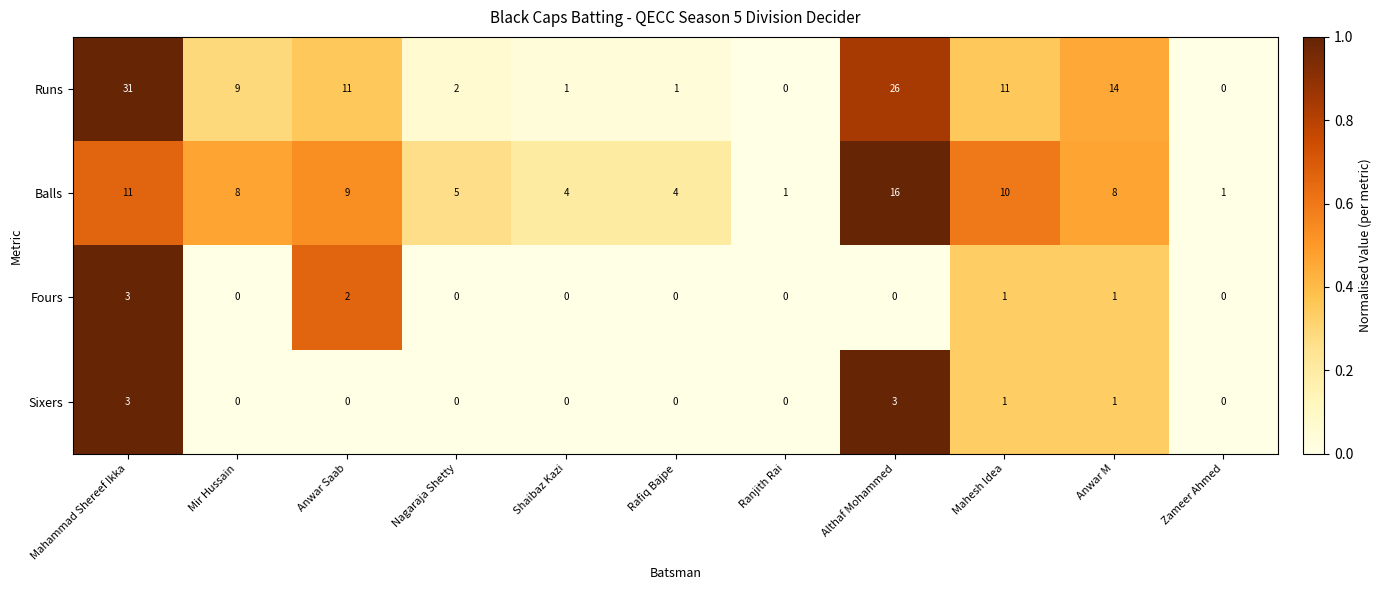

What is the sum of all Runs values?

106